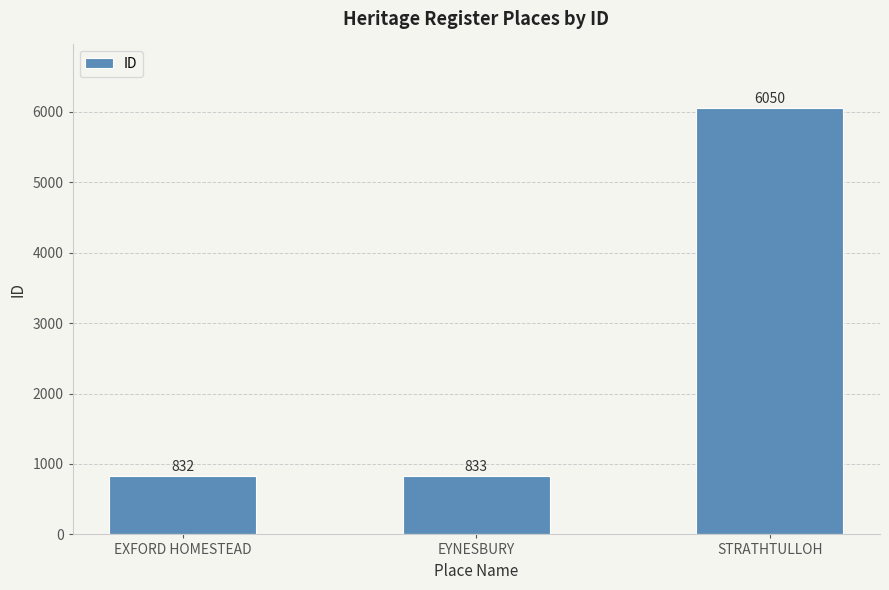

Between EXFORD HOMESTEAD and EYNESBURY, which is larger?

EYNESBURY